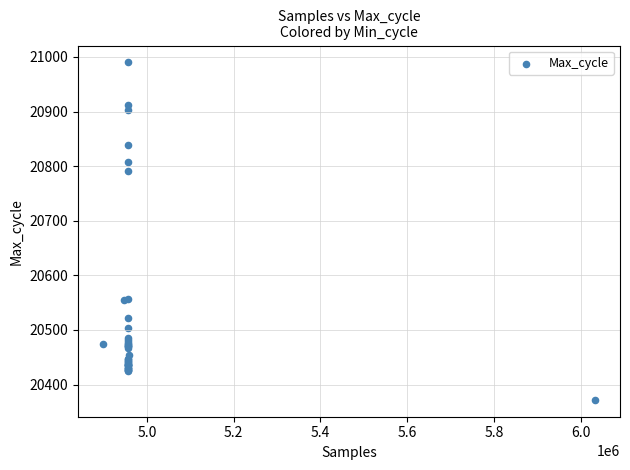

What Y value in the scatter plot is closest to 20681?

20791